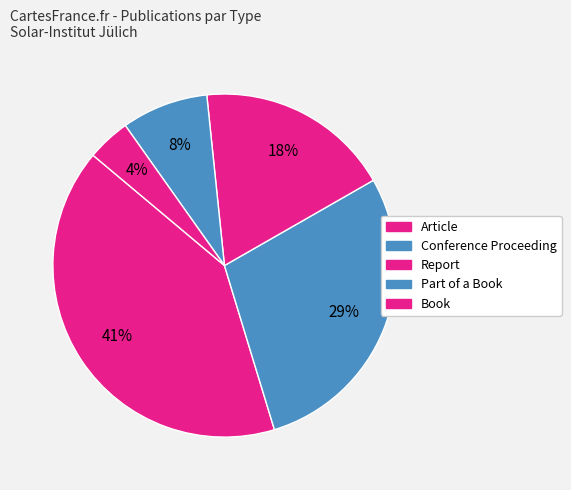

Which has a higher value, Report or Book?

Report